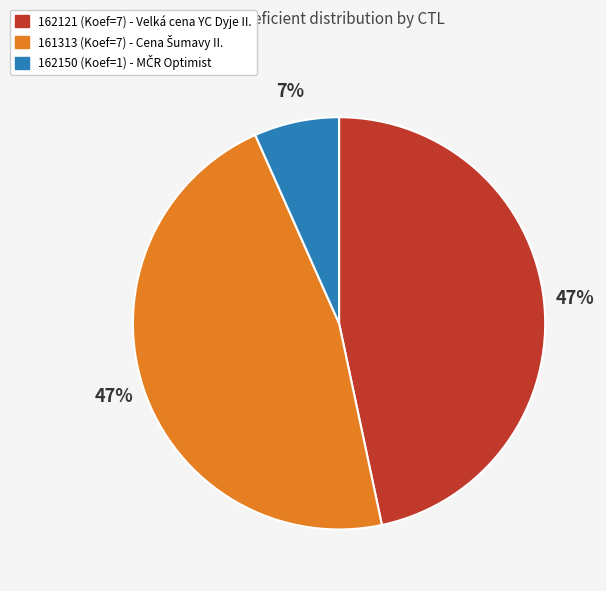

The 162121 (Koef=7) - Velká cena YC Dyje II. slice represents 47% of the pie. True or false?

True